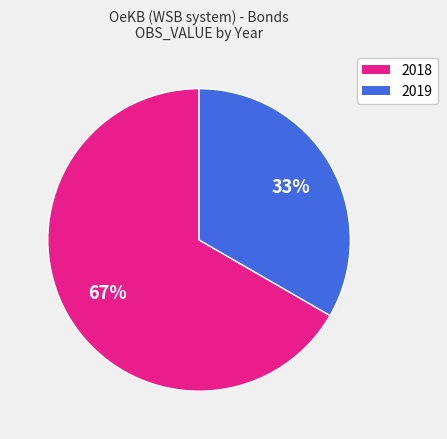

To the nearest percent, what percentage of the pie is 2019?

33%